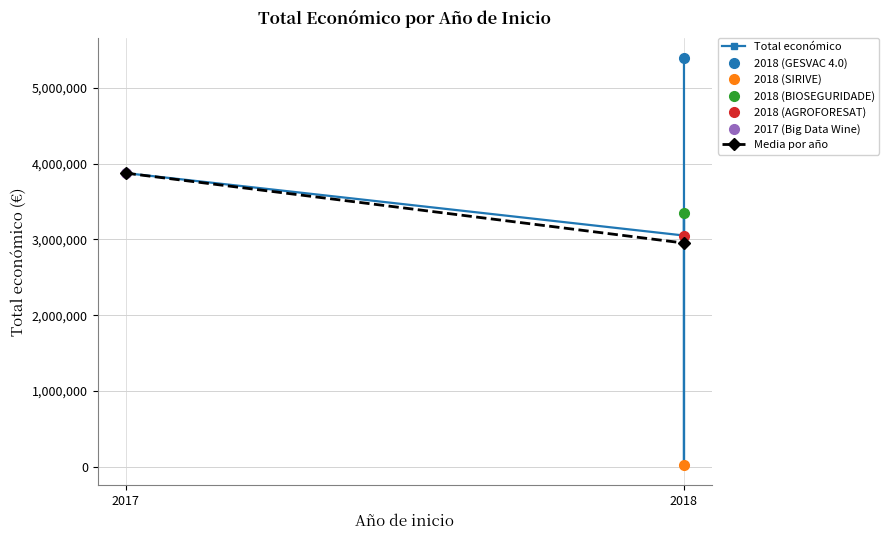

What is the label of the 5th point from the right?

2018 (GESVAC 4.0)